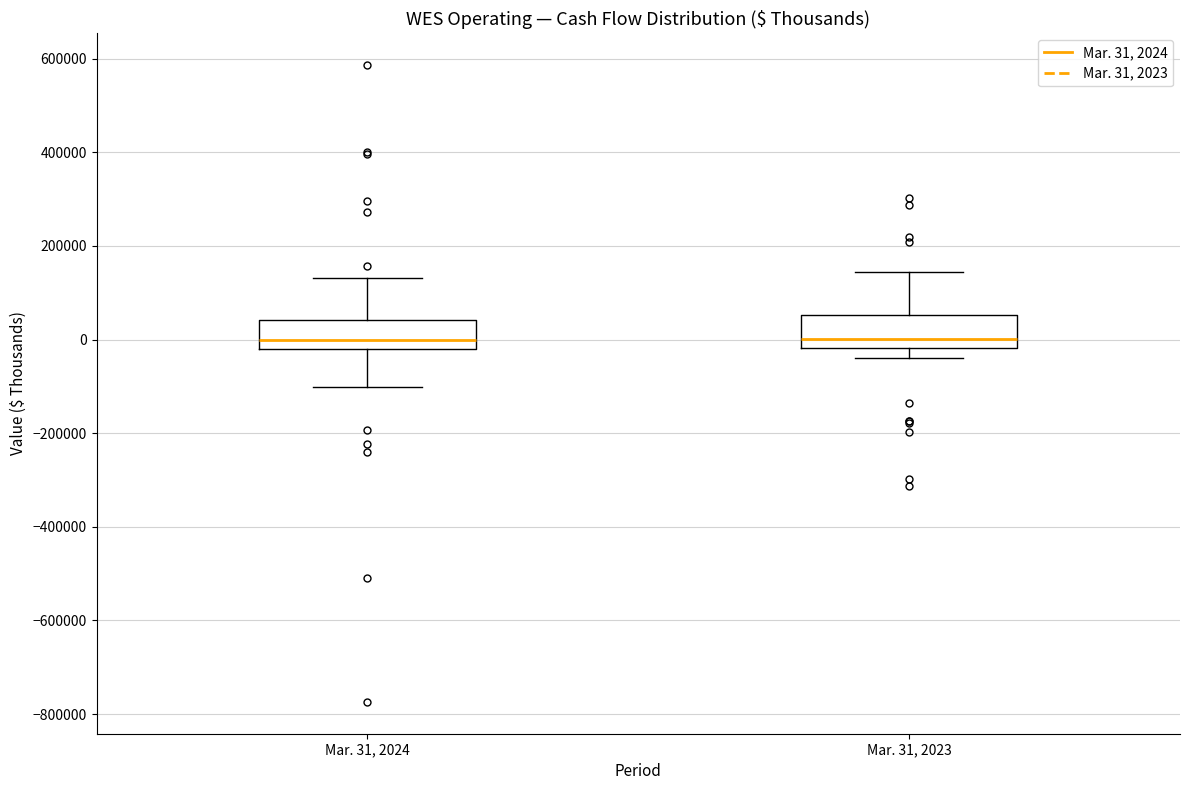

Reading left to right, read every box against the y-axis: the position of its median line, the range the box covers, and the ends of its whiskers. The values are not printed on the chart, so give them approximately, as read against the axis.

Mar. 31, 2024: median 0, box -20000 to 40000, whiskers -100000 to 140000
Mar. 31, 2023: median 0, box -20000 to 60000, whiskers -40000 to 140000